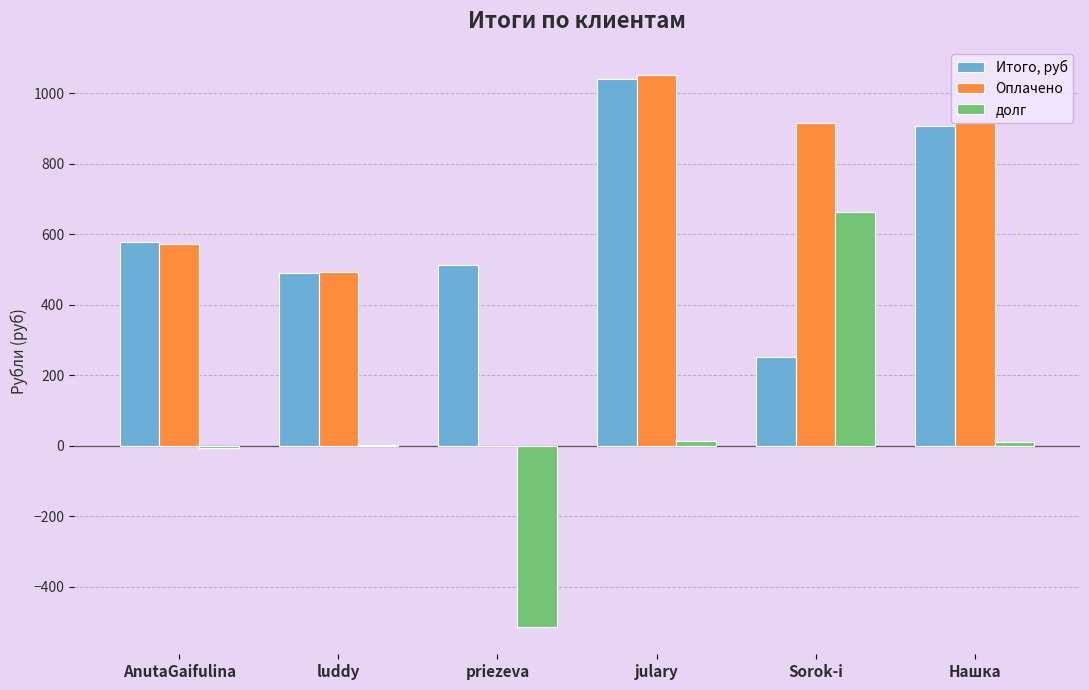

What are all the series names shown in the legend?

Итого, руб, Оплачено, долг